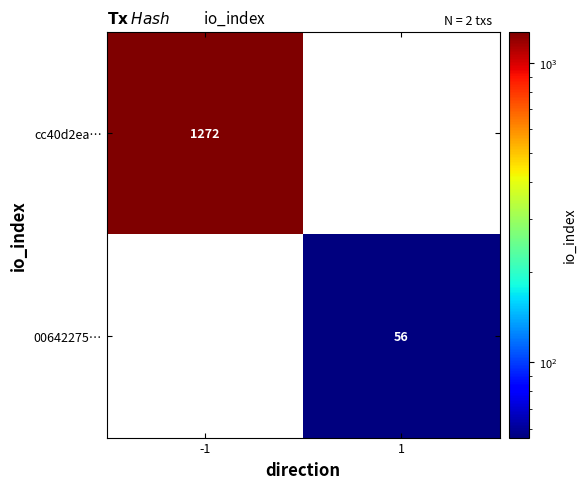

True or false: 00642275… has a value of 87 at 1.

False